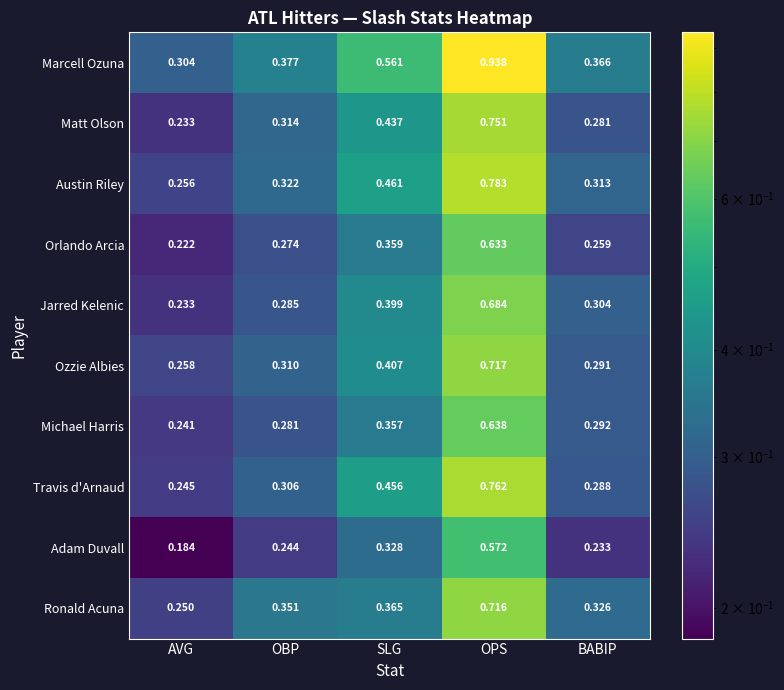

What is the total value across all series at OPS?

7.2